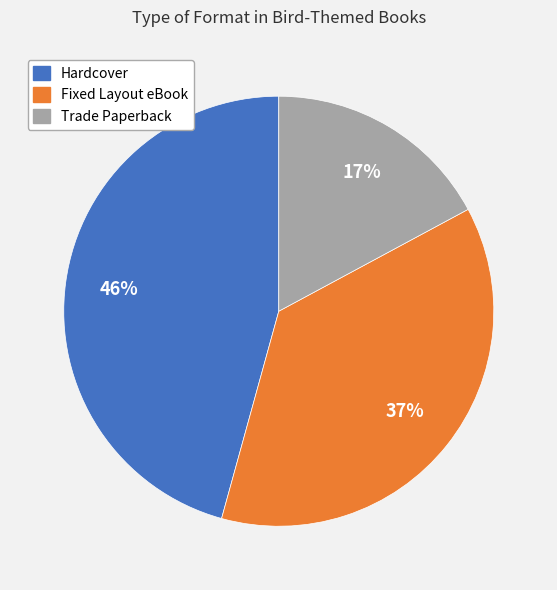

To the nearest percent, what is the difference between the largest and smallest slice percentages?

29%